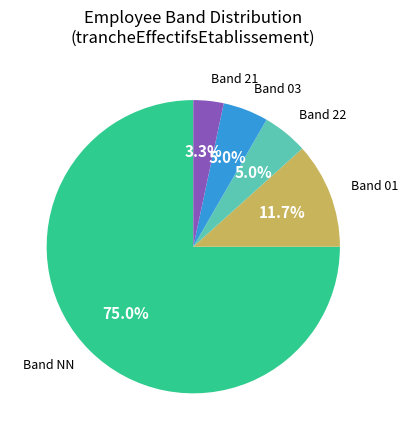

Combined, what portion of the pie is Band 01 and Band 22?

16.7%